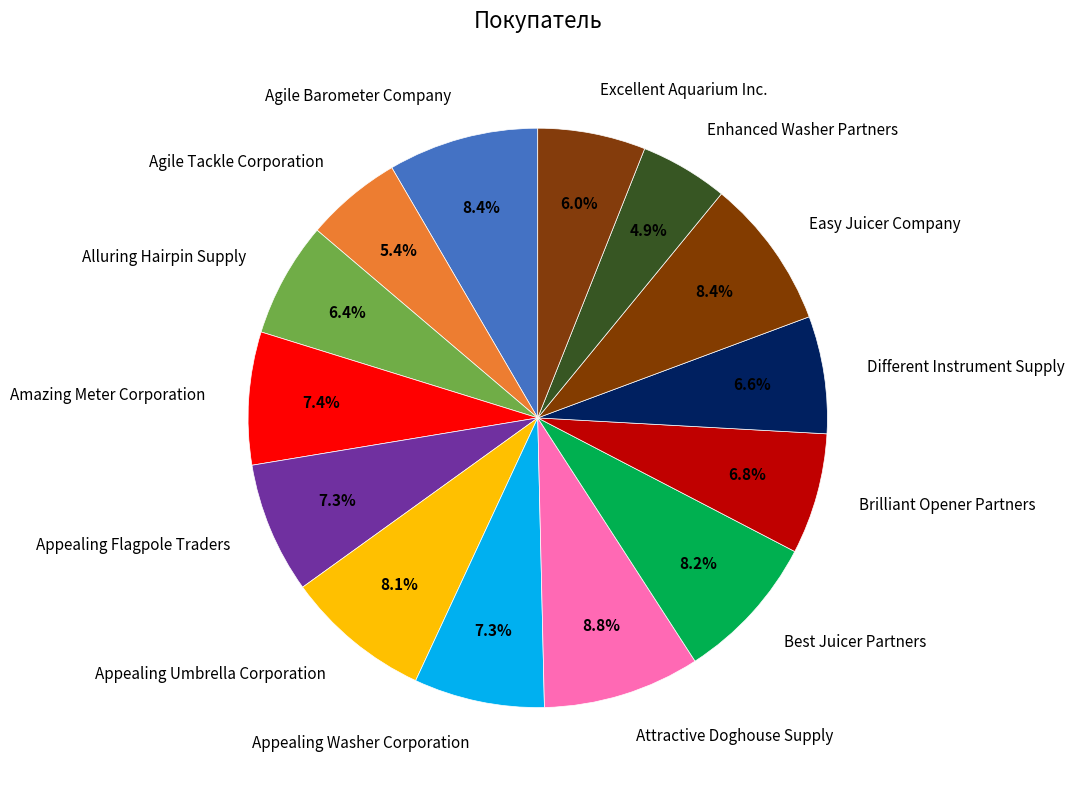

Count the number of slices in the pie.

14